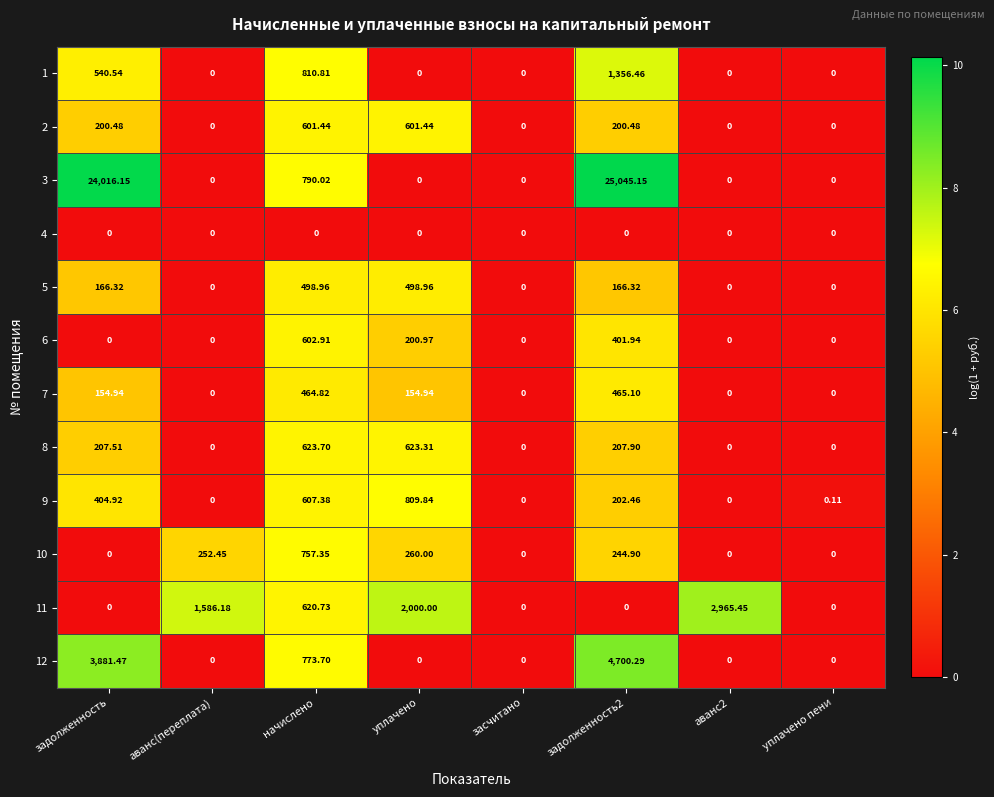

Is the value of 9 at уплачено greater than the value of 3 at засчитано?

Yes